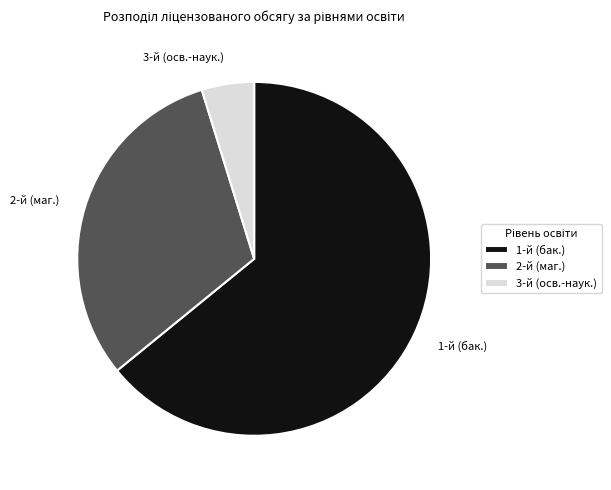

Which slice represents more than half of the pie?

1-й (бак.)